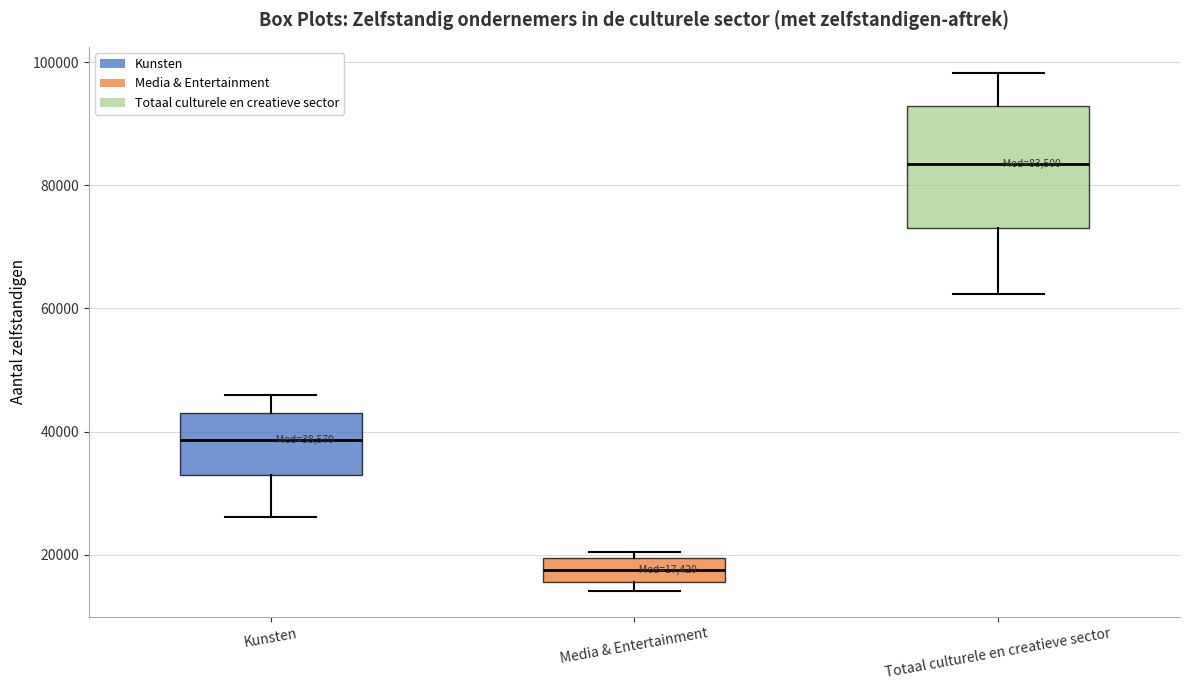

Which box's median line is the lowest?

Media & Entertainment